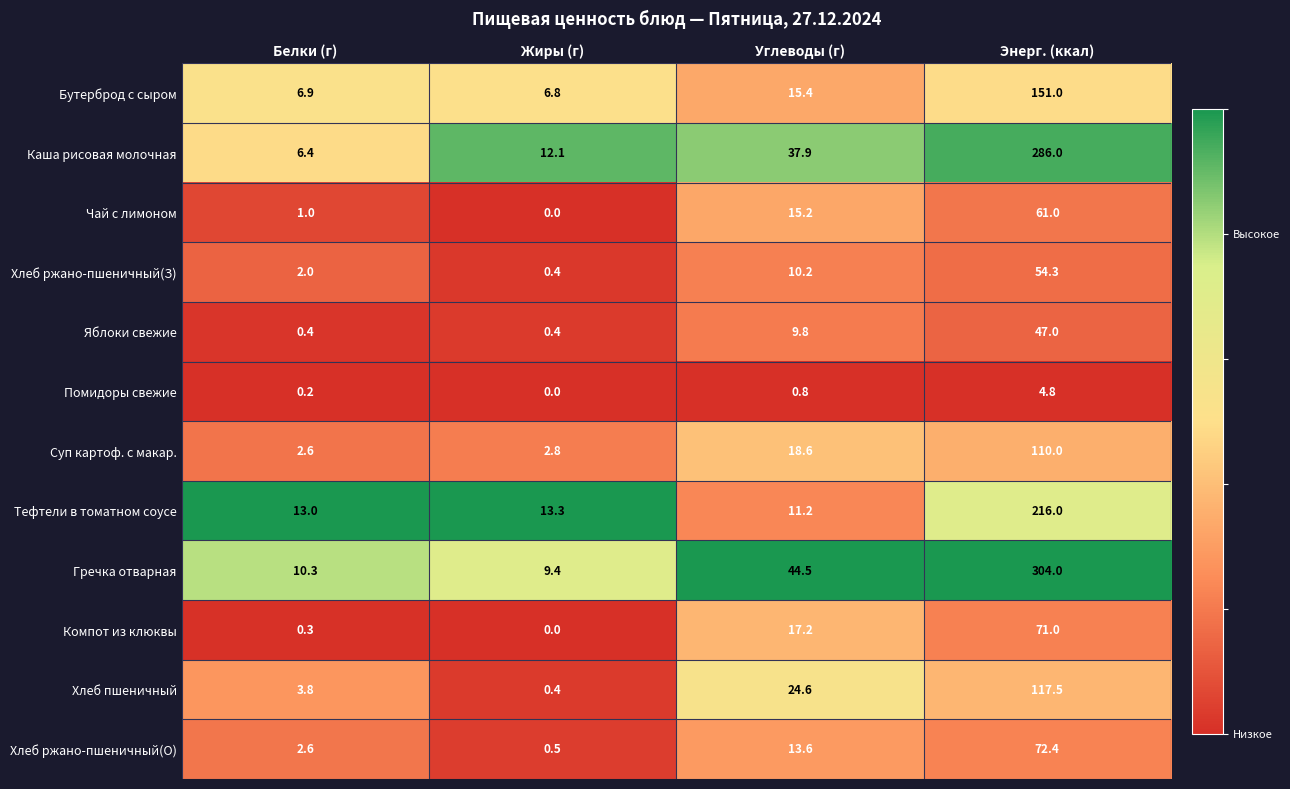

True or false: Тефтели в томатном соусе has a value of 18.1 at Углеводы (г).

False